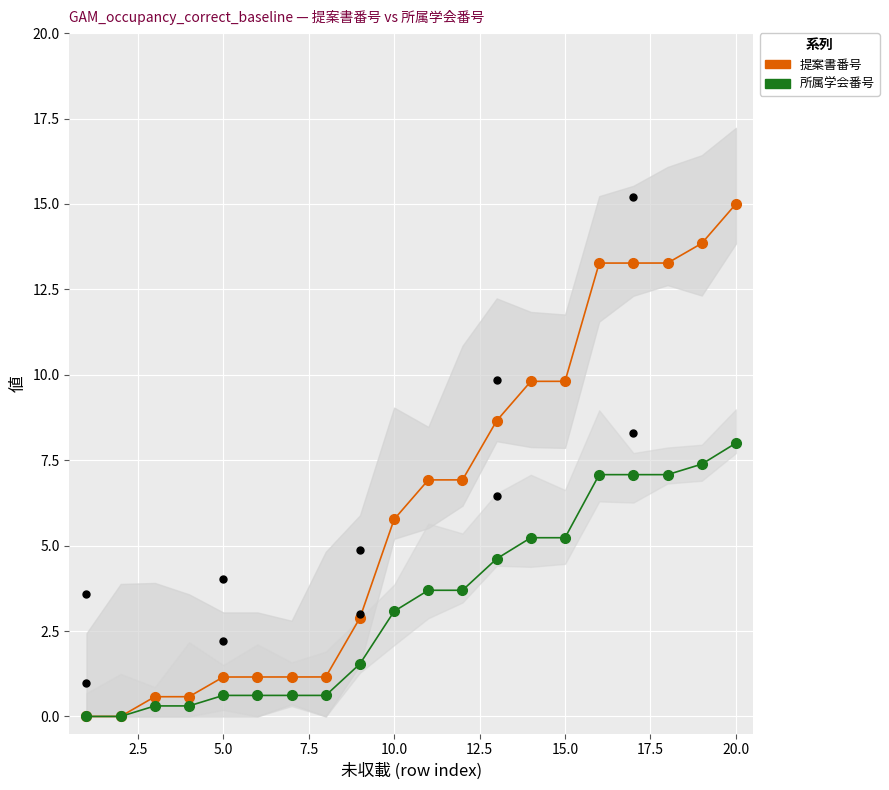

Is the value of 所属学会番号 at 18 greater than the value of 提案書番号 at 11?

Yes